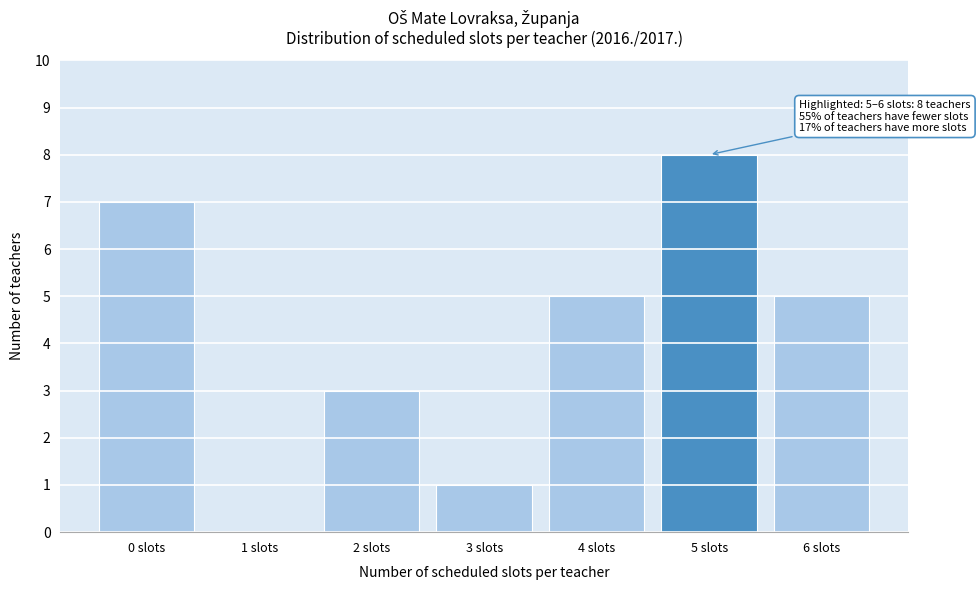

Over which range of the x-axis is the bar tallest?

4.5 to 5.5